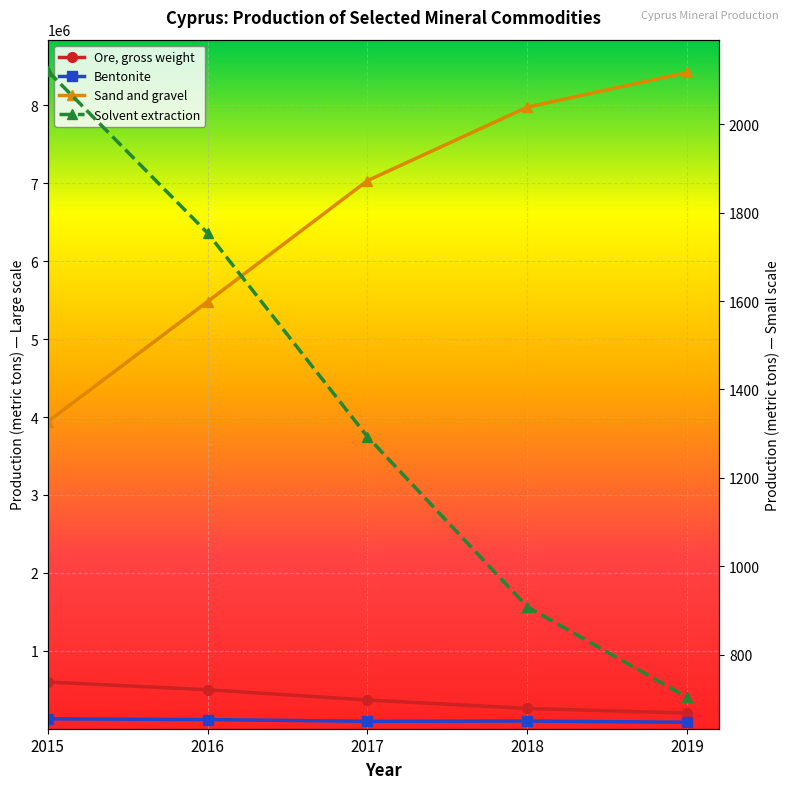

Reading left to right, list all the values displayed in this chart.

Ore, gross weight: 600000	500000	369000	260000	201000
Solvent extraction: 2121	1754	1293	908	703
Bentonite: 127036	117184	95593	98800	83113
Sand and gravel: 3941378	5482913	7034430	7978133	8422664